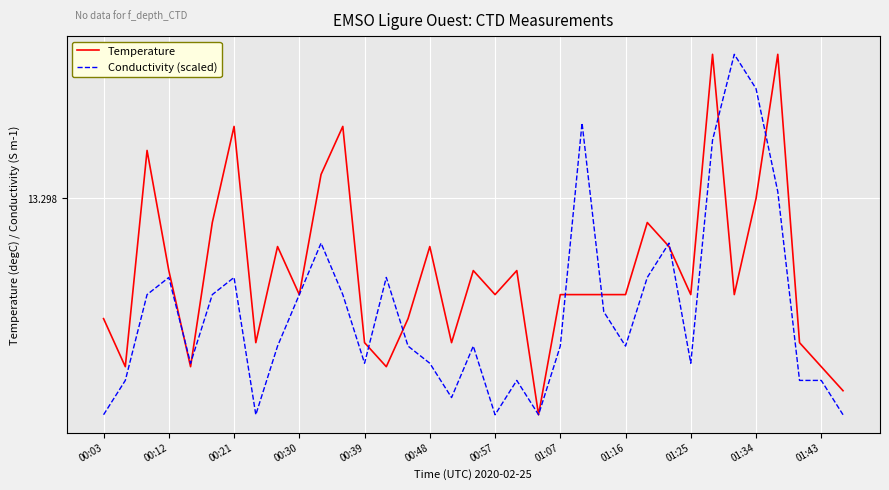

How many intersections are there between Temperature and Conductivity (scaled)?

12